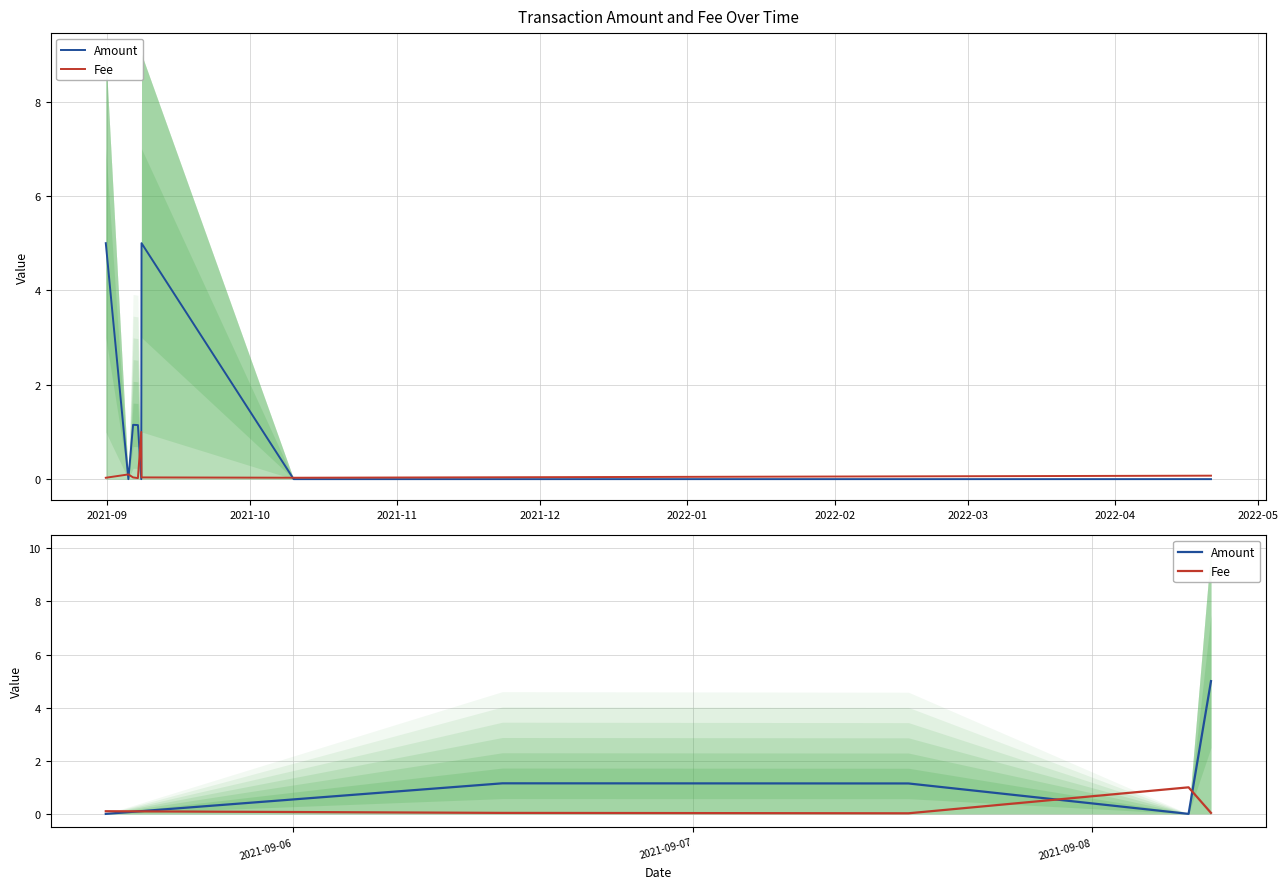

What is the value of the Amount point at the 5th from the left?

5.0